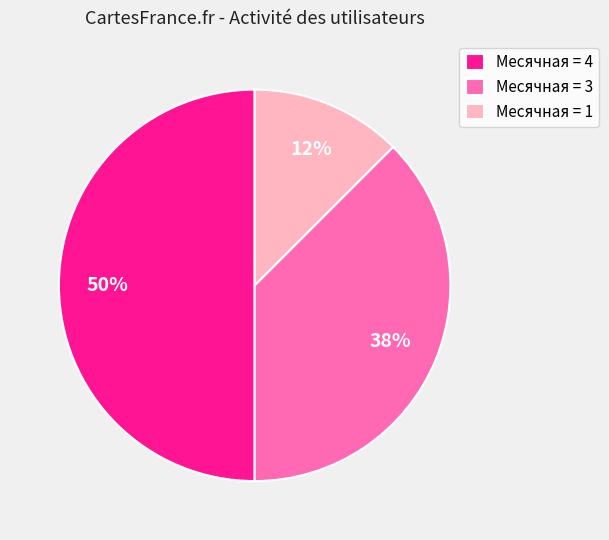

What is the largest slice in the pie chart?

Месячная = 4